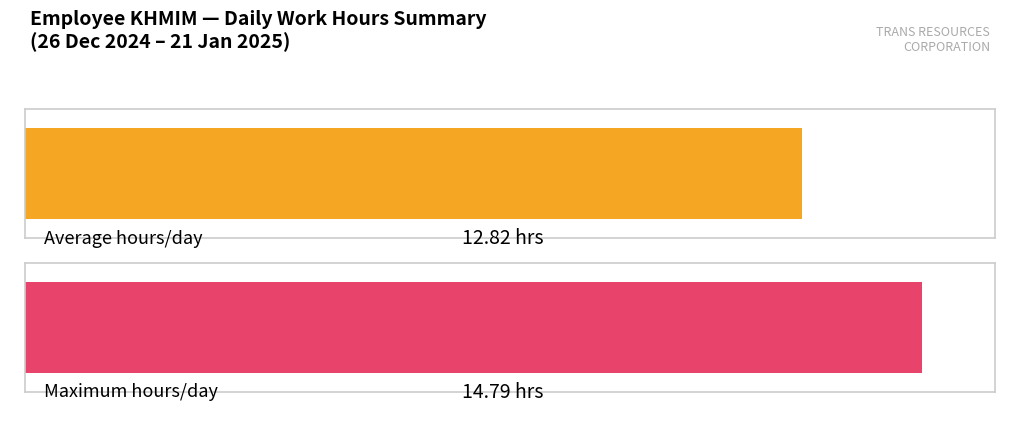

What is the average value?

12.8